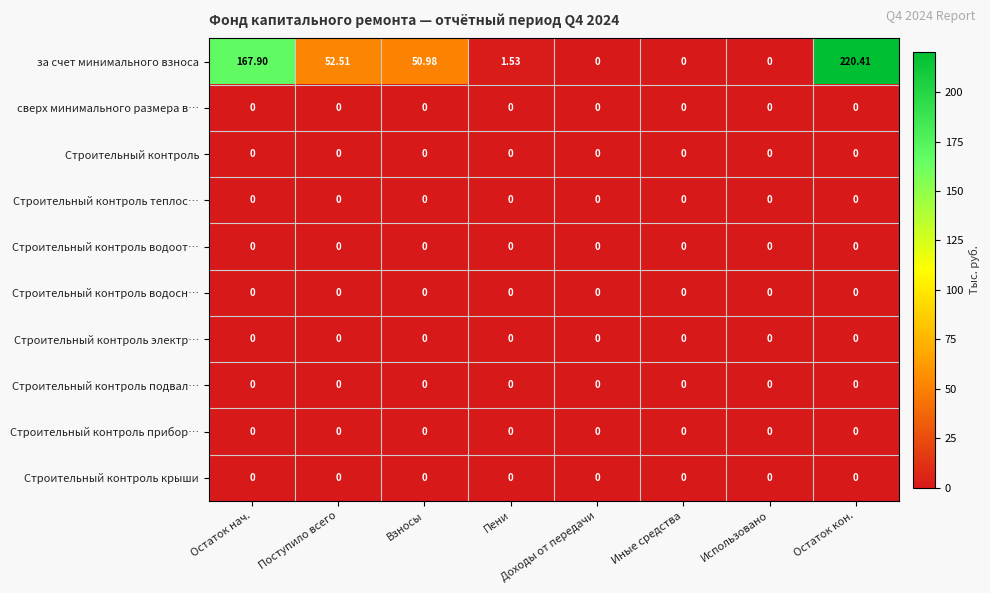

At how many categories does at least one series exceed 92?

2